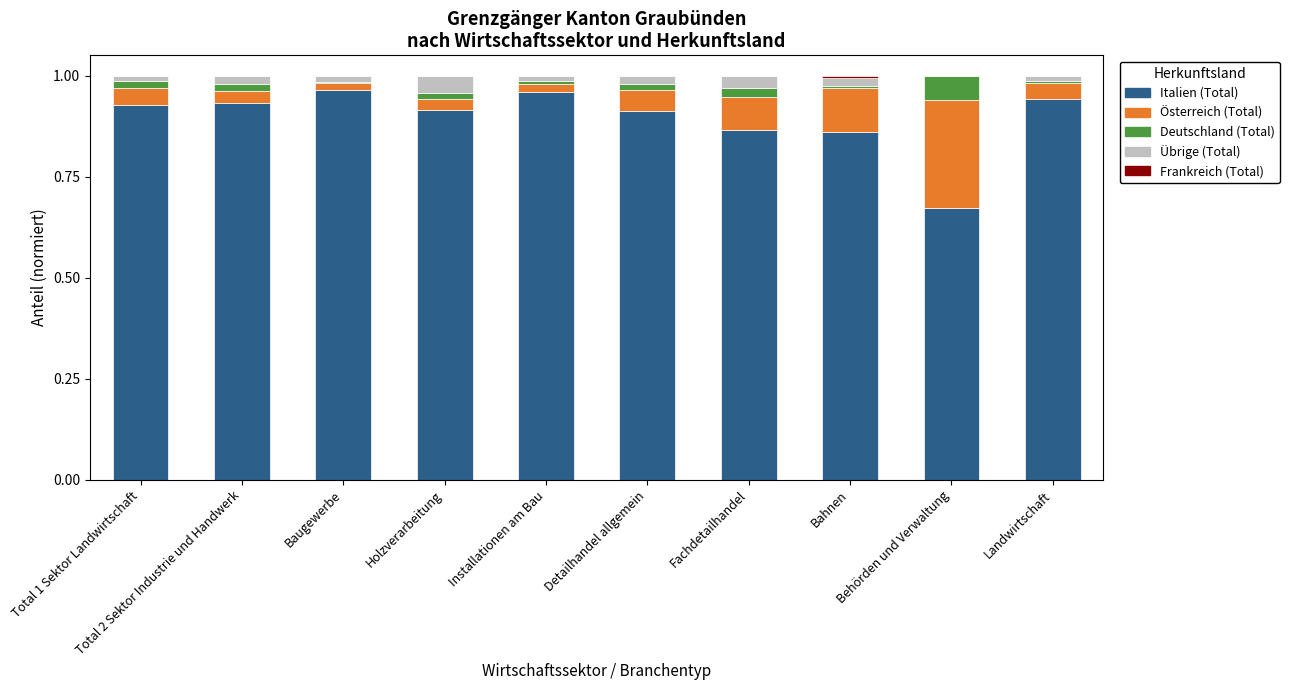

Are the bars grouped side by side (vs. stacked)?

No